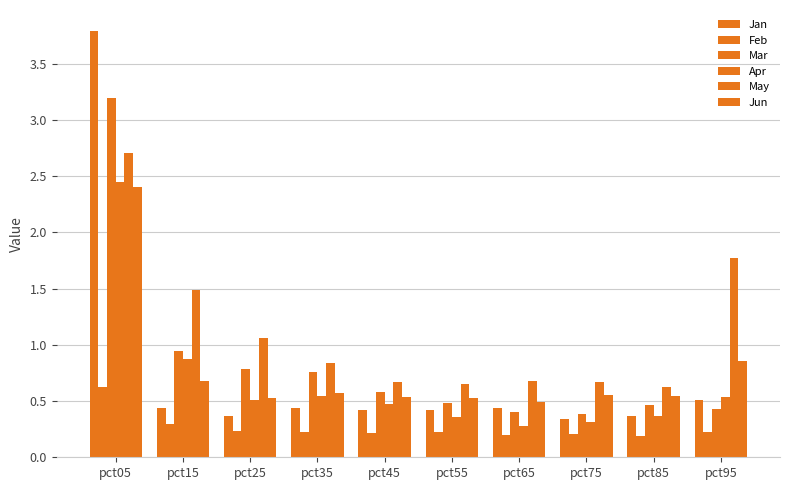

How many groups of bars are there?

10